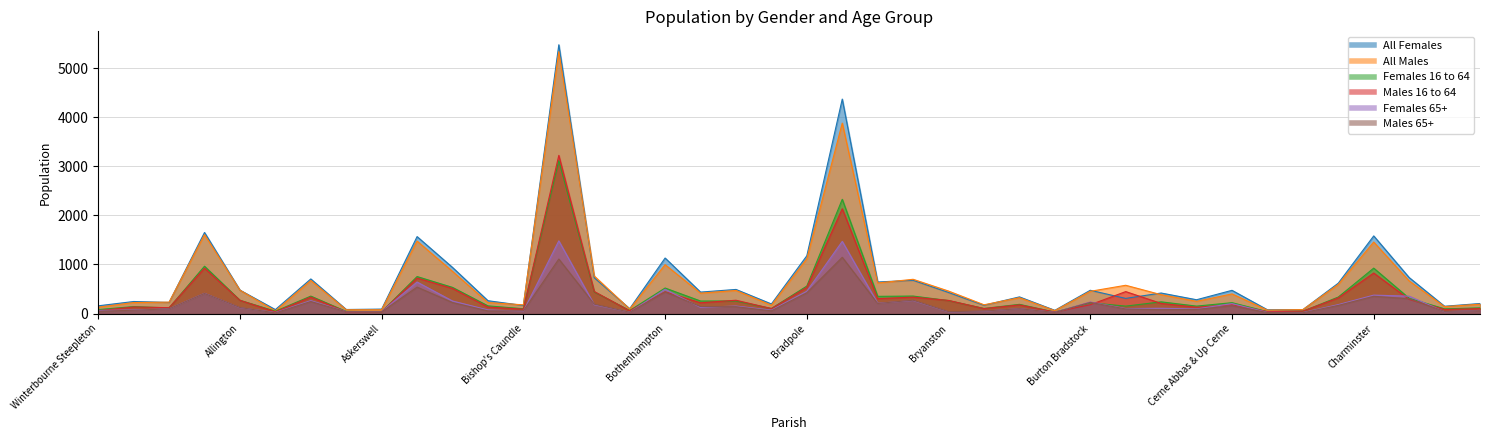

How many values in the Males 65+ series are below 98?

20